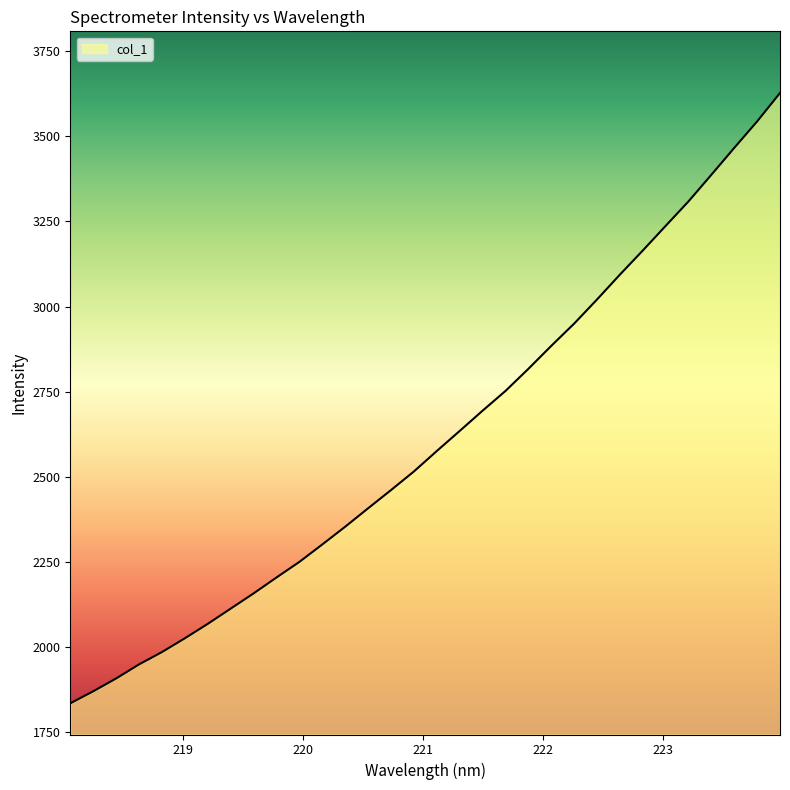

What is the greatest value displayed?

3627.8